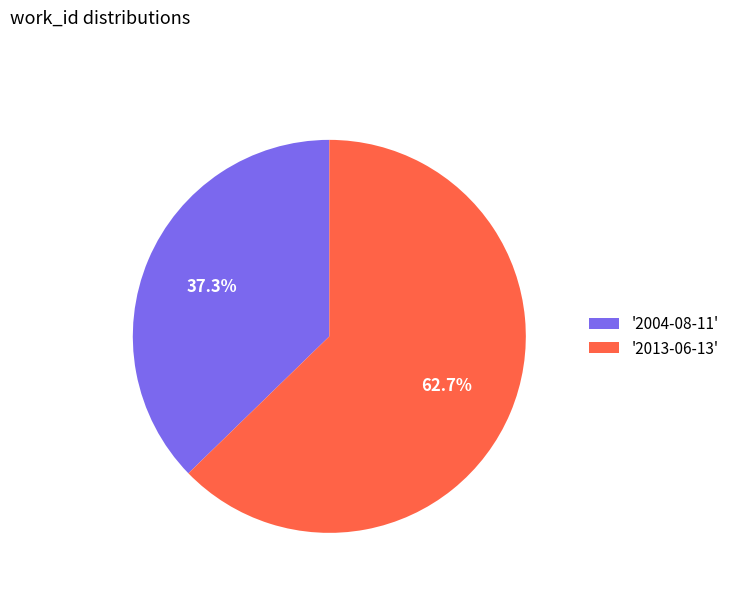

How much of the chart is everything except '2013-06-13'?

37.3%